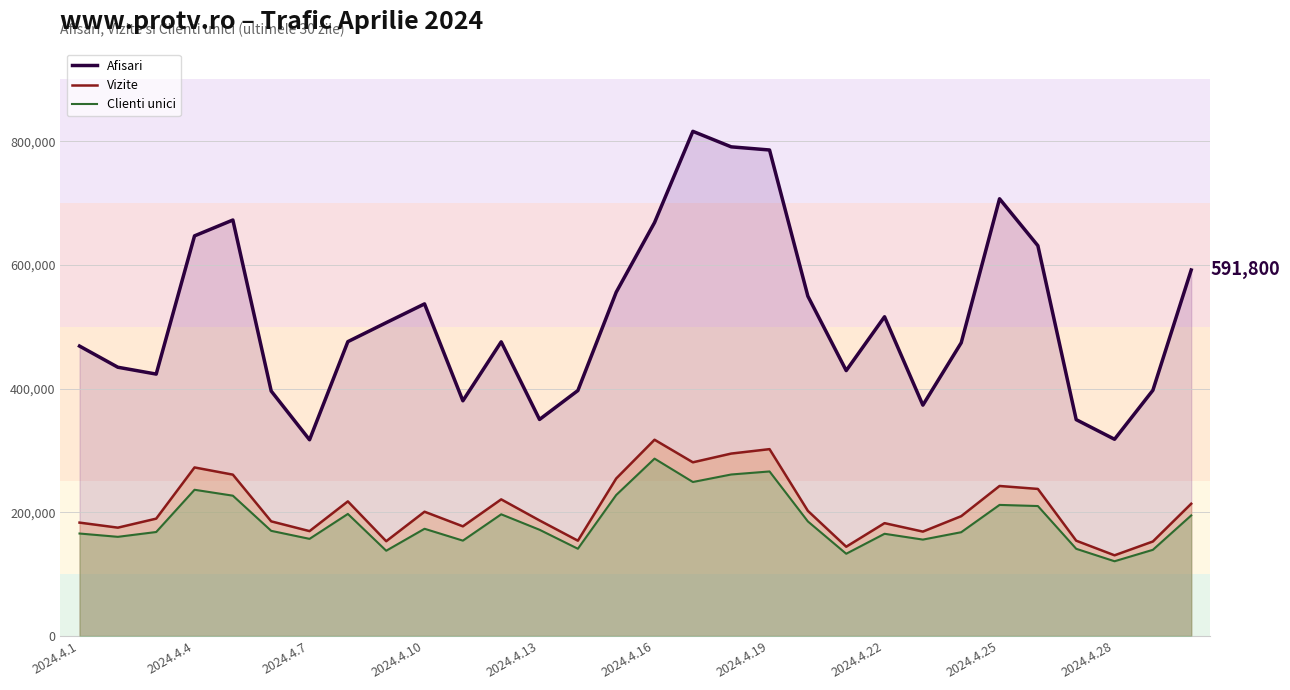

In Clienti unici, how many points are lower than both neighbors (excluding endpoints)?

9